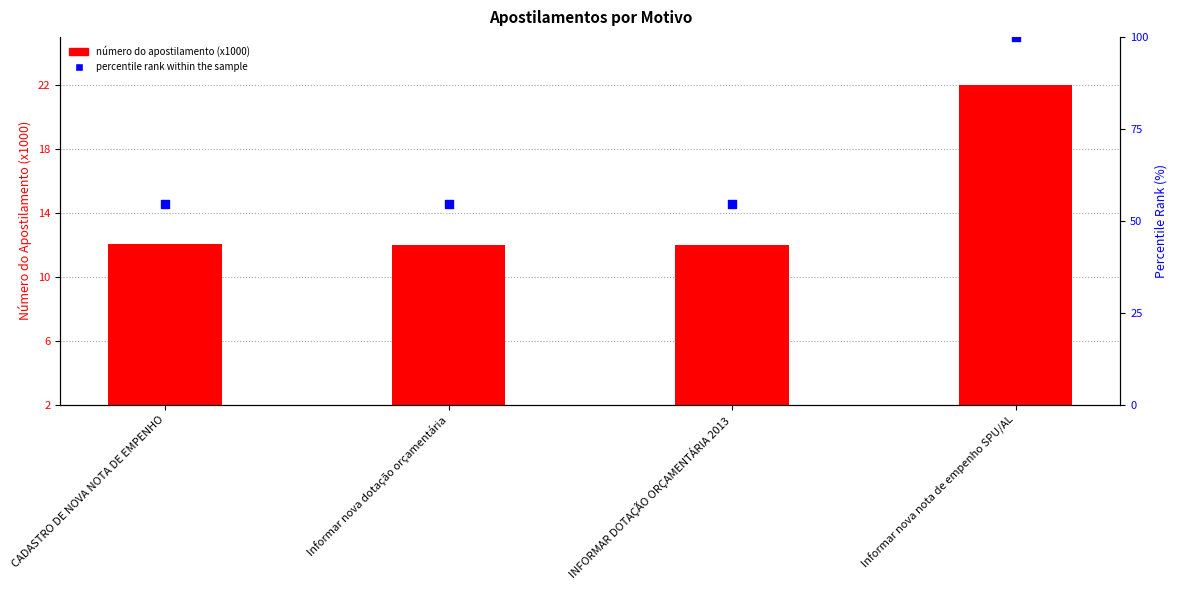

What are all the series names shown in the legend?

número do apostilamento (x1000), percentile rank within the sample